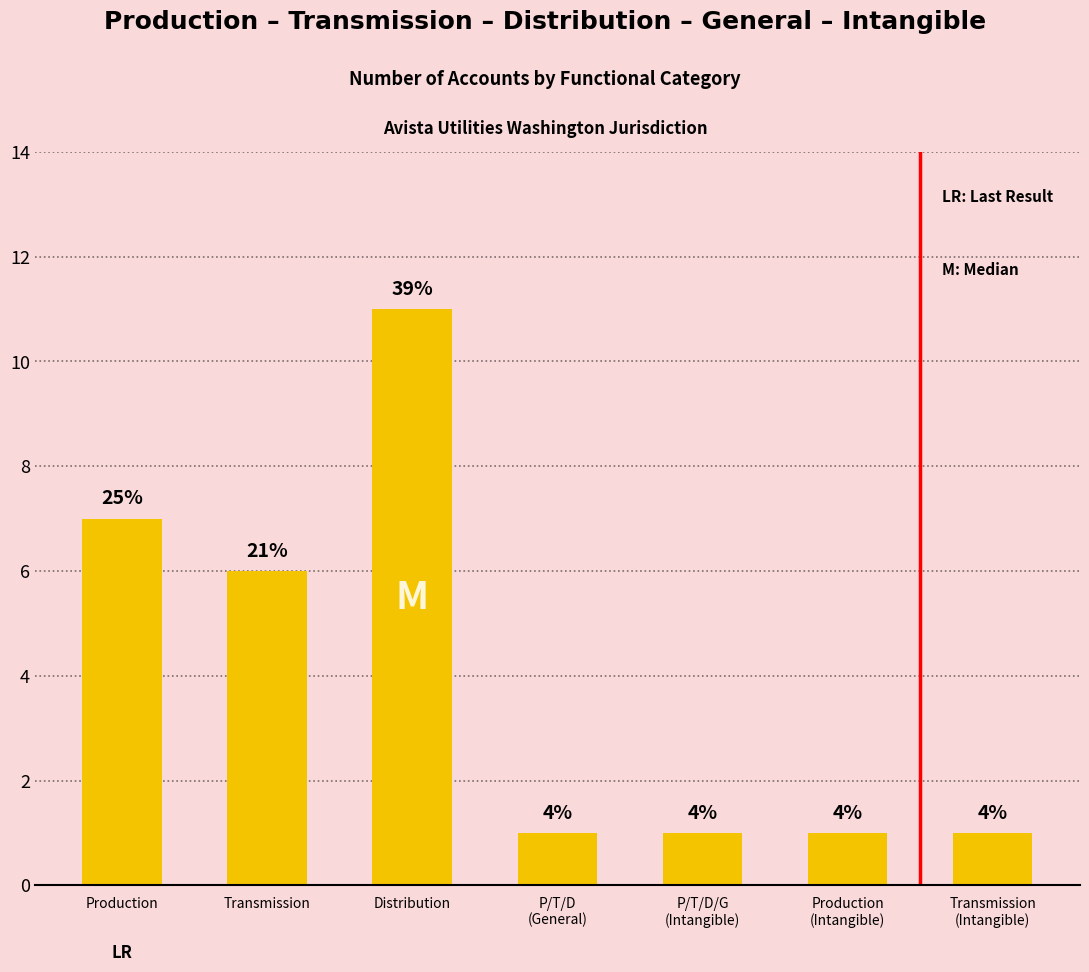

Rank the categories by value from lowest to highest.

P/T/D
(General), P/T/D/G
(Intangible), Production
(Intangible), Transmission
(Intangible), Transmission, Production, Distribution